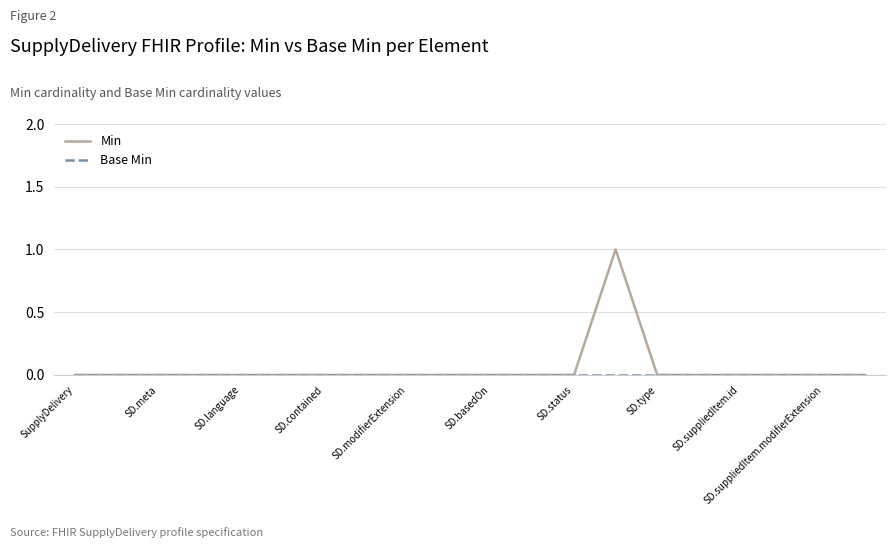

Which series has the widest spread of values?

Min